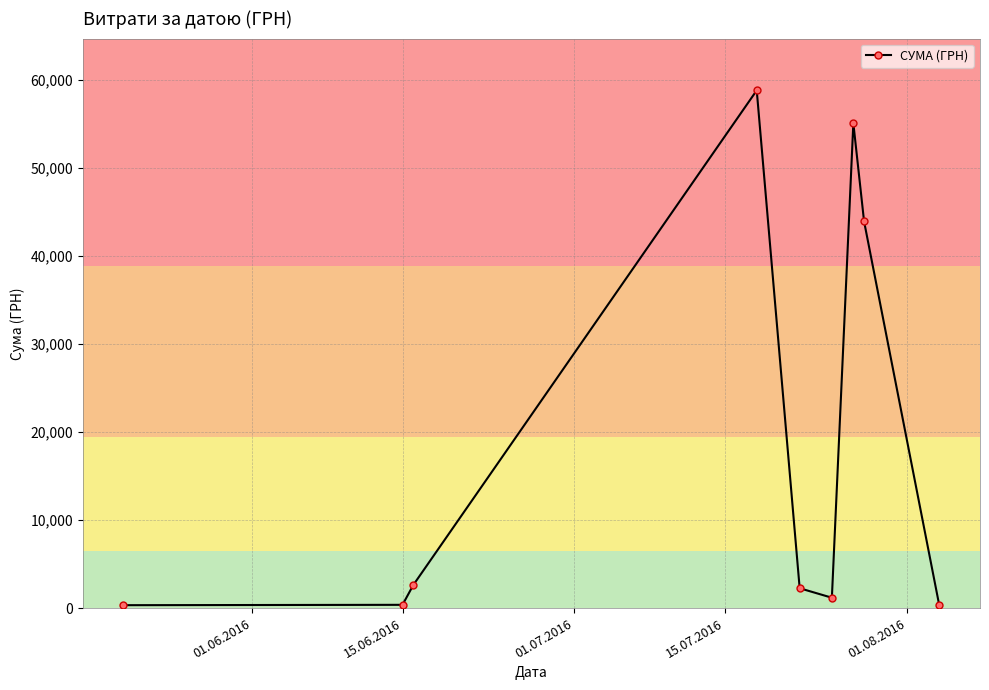

What is the maximum value shown in the chart?

58840.0